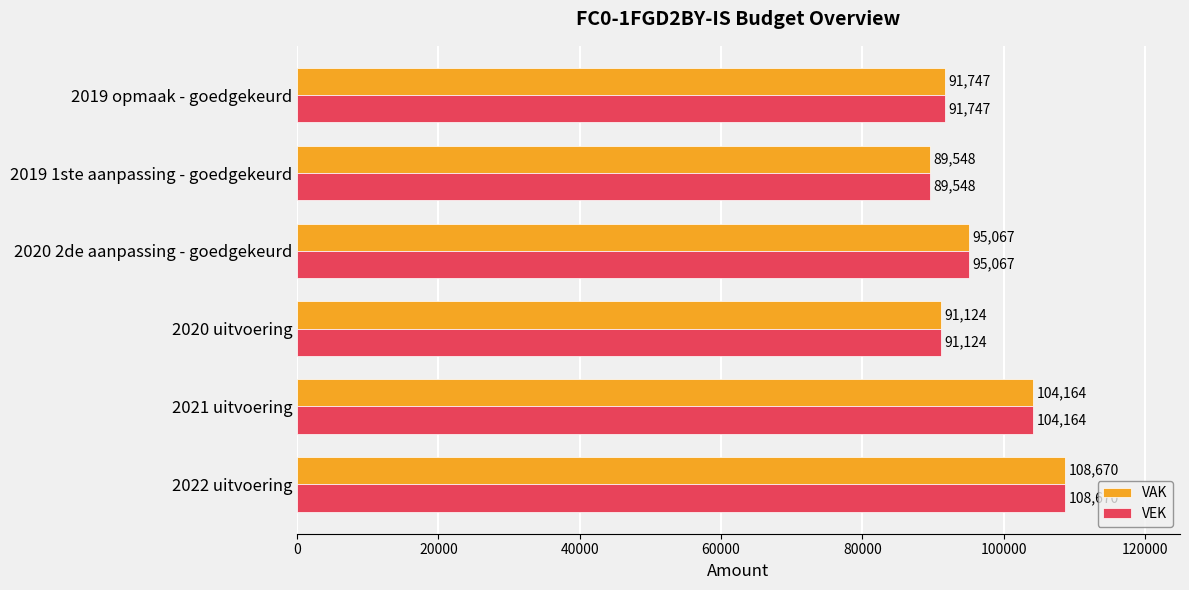

What is the smallest value displayed?

89548